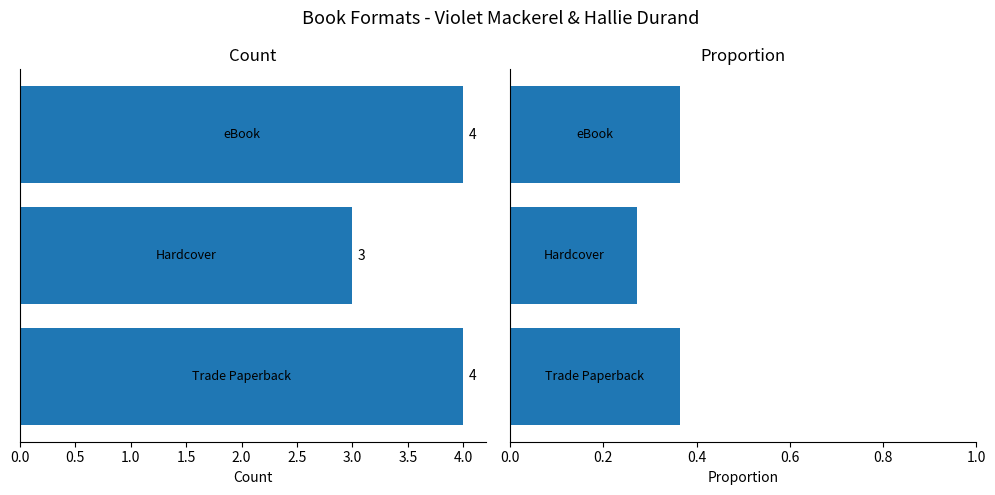

How many categories are shown in the chart?

3